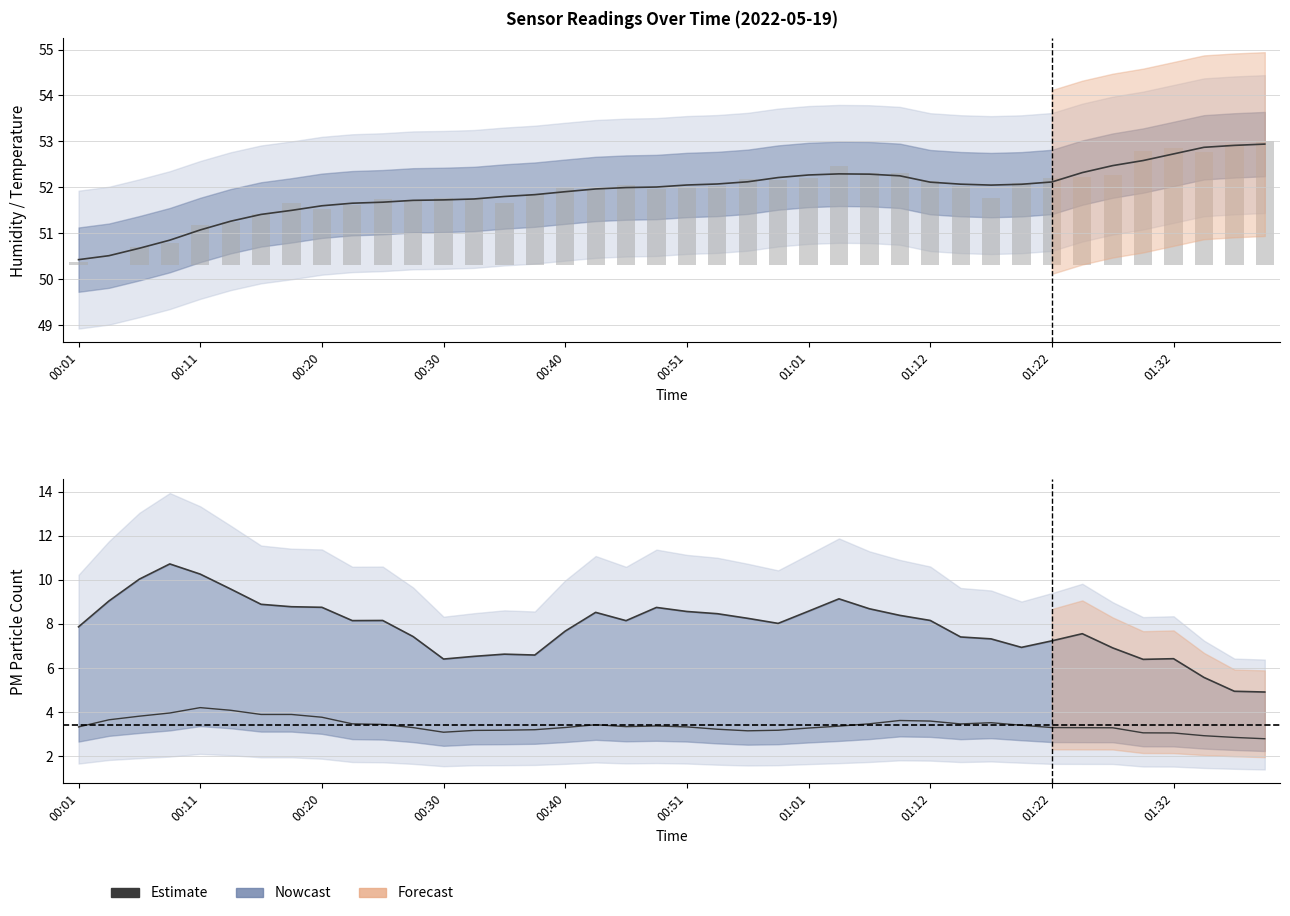

Reading left to right, what are all the values shown in this chart?

7.9	9.0	10.0	10.7	10.3	9.6	8.9	8.8	8.8	8.1	8.2	7.4	6.4	6.5	6.6	6.6	7.7	8.5	8.1	8.7	8.6	8.5	8.3	8.0	8.6	9.1	8.7	8.4	8.2	7.4	7.3	6.9	7.2	7.6	6.9	6.4	6.4	5.6	4.9	4.9